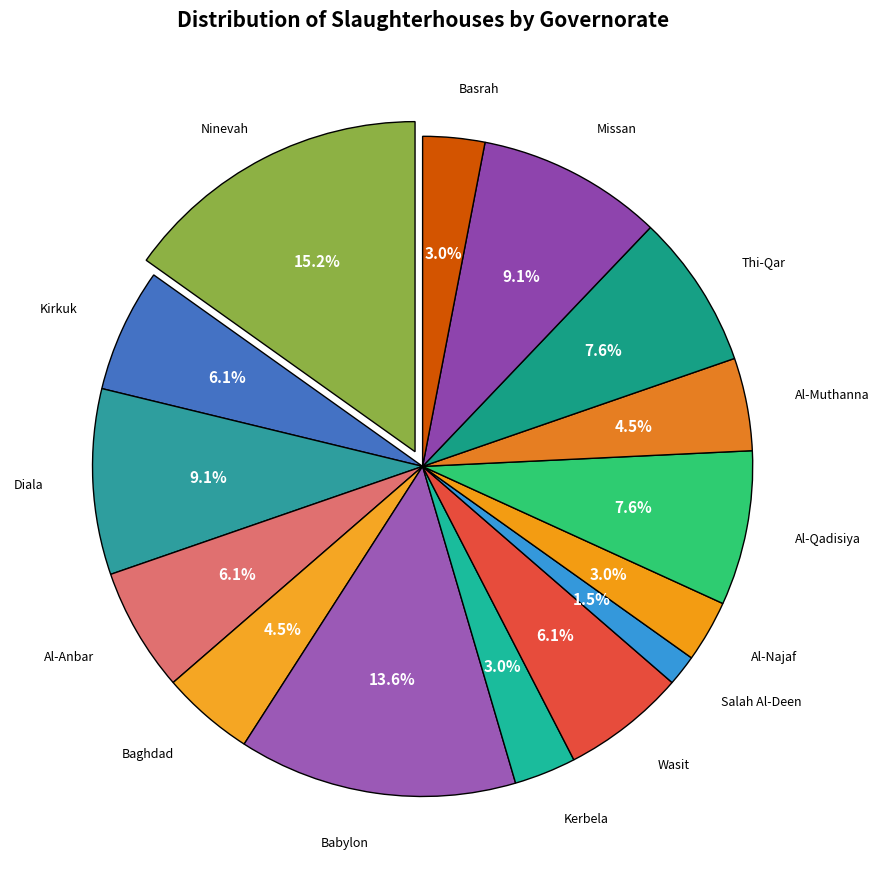

What is the largest slice in the pie chart?

Ninevah